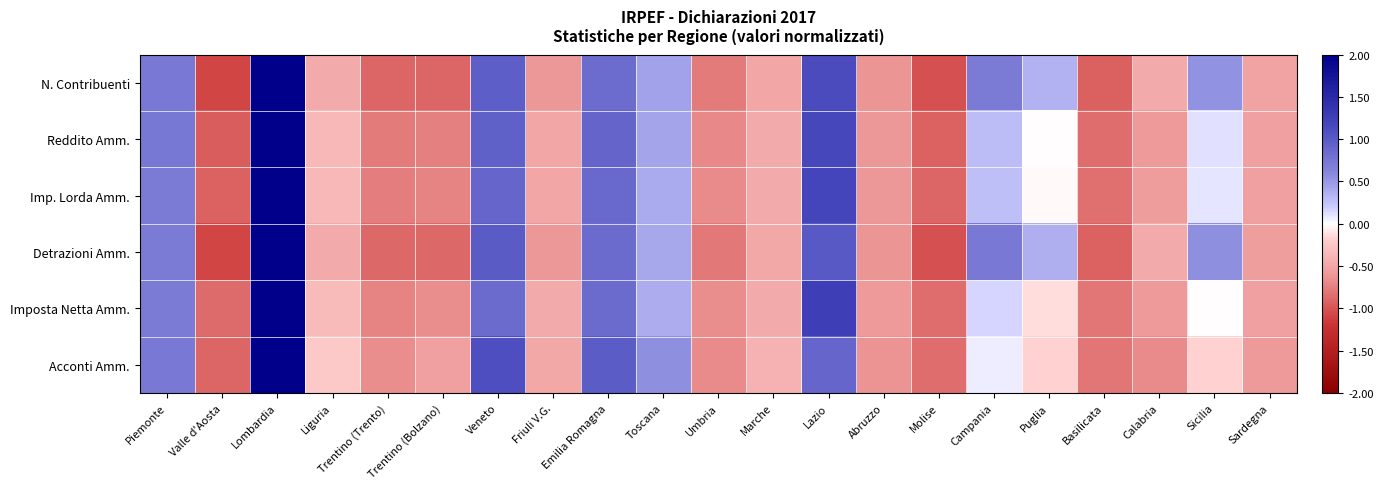

At how many categories does at least one series exceed 1?

3